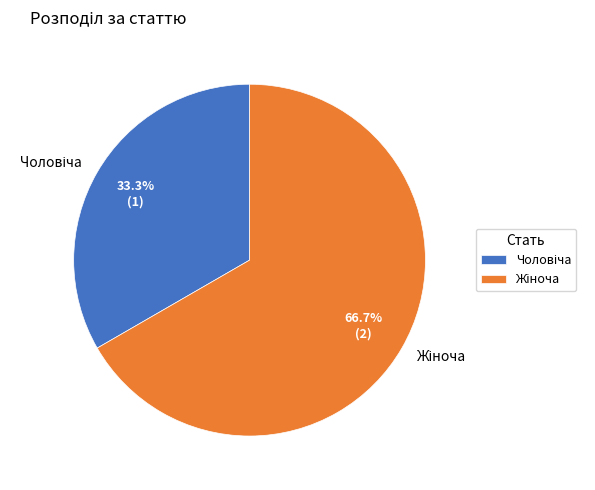

Does any single category account for the majority?

Yes